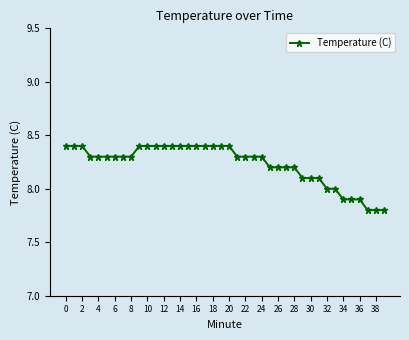

Count the number of categories in the chart.

40